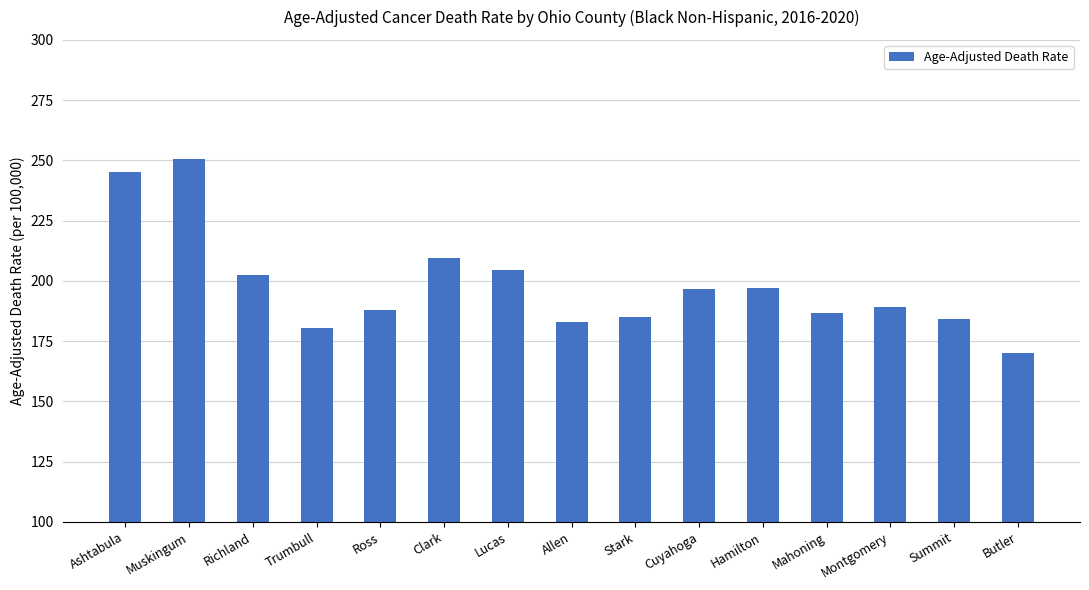

What is the change in value from Lucas to Hamilton?

-7.5